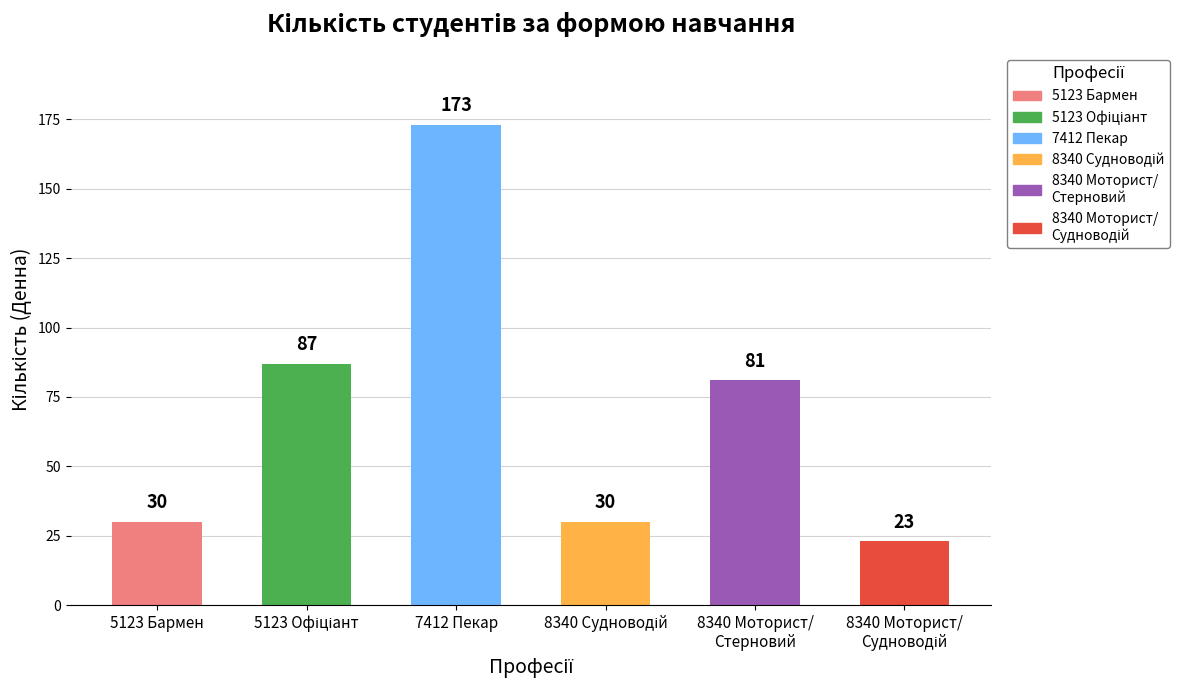

Which has a higher value, 7412 Пекар or 5123 Бармен?

7412 Пекар